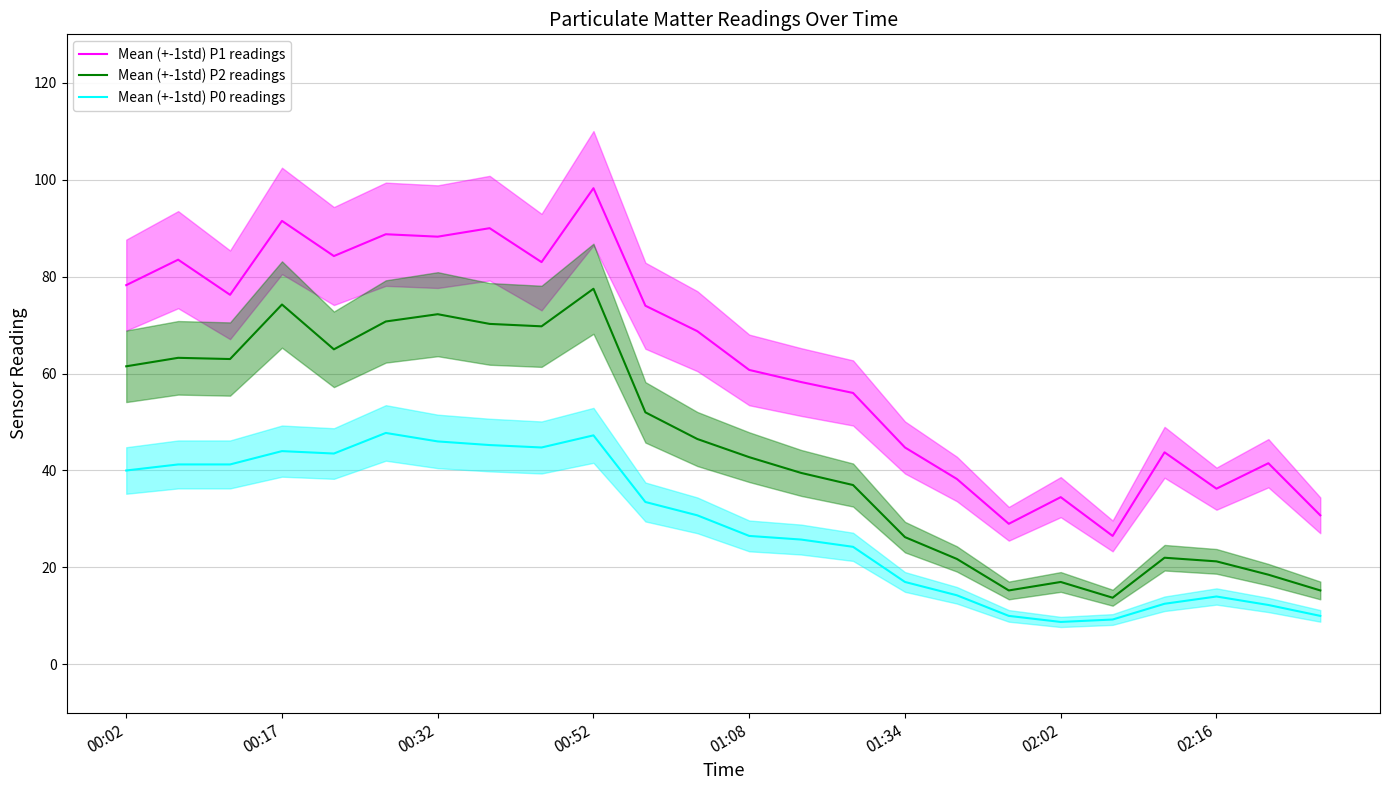

True or false: Mean (+-1std) P1 readings and Mean (+-1std) P2 readings intersect in this chart.

False